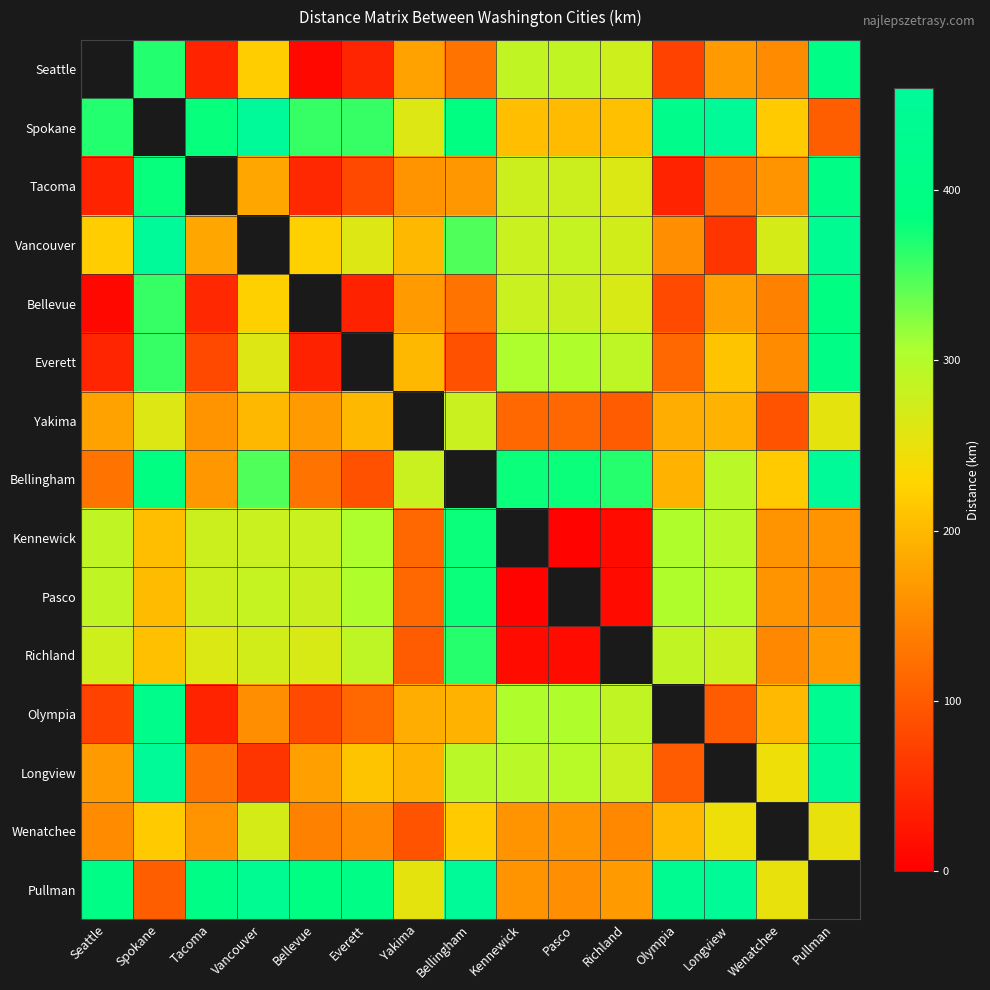

Where is Vancouver nearest to the value 260?

Everett